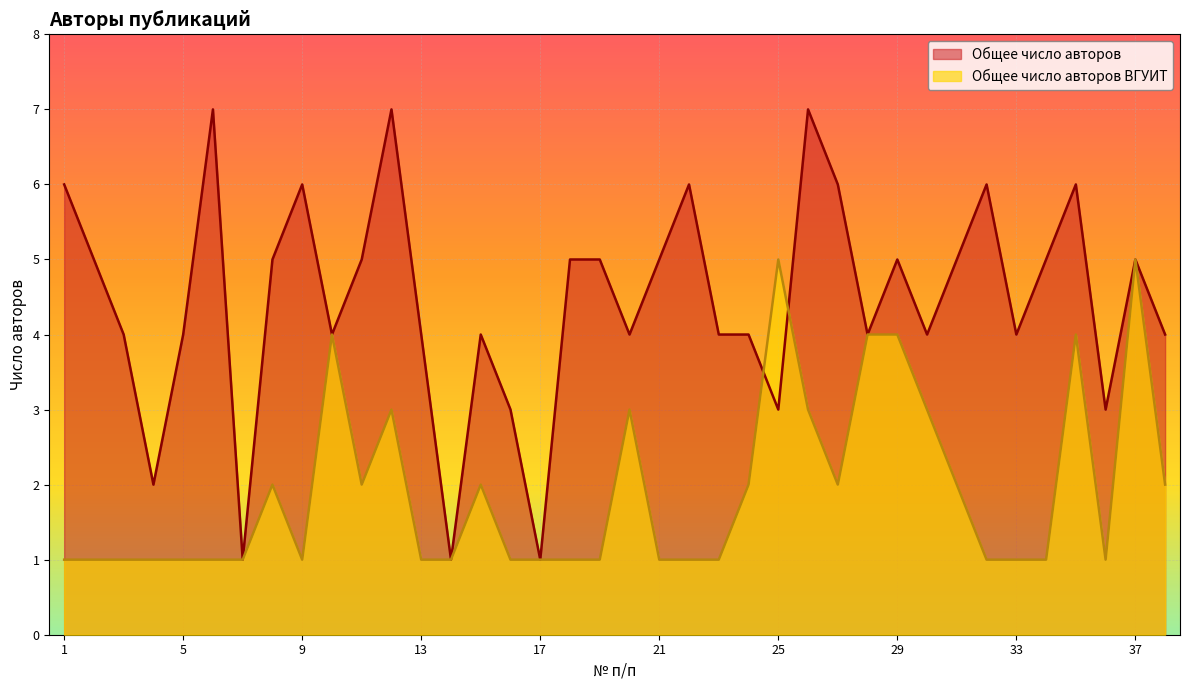

Reading right to left, extract all data points from this chart.

Общее число авторов: 4	5	3	6	5	4	6	5	4	5	4	6	7	3	4	4	6	5	4	5	5	1	3	4	1	4	7	5	4	6	5	1	7	4	2	4	5	6
Общее число авторов ВГУИТ: 2	5	1	4	1	1	1	2	3	4	4	2	3	5	2	1	1	1	3	1	1	1	1	2	1	1	3	2	4	1	2	1	1	1	1	1	1	1